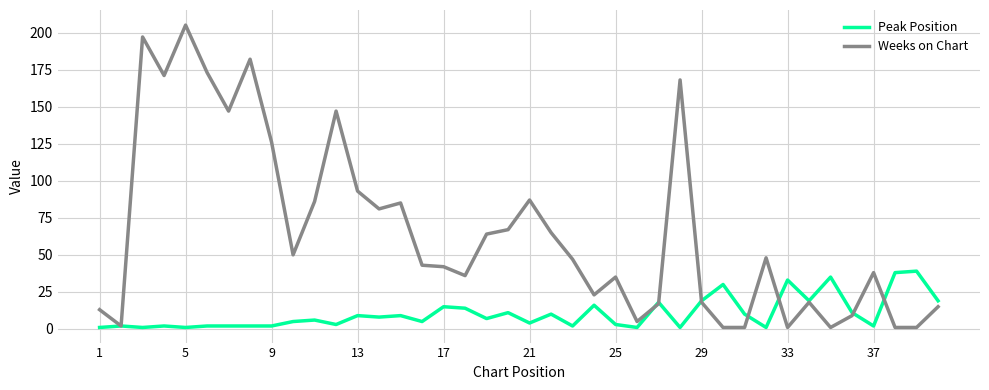

Which series ends up on top after the final intersection of Weeks on Chart and Peak Position?

Peak Position